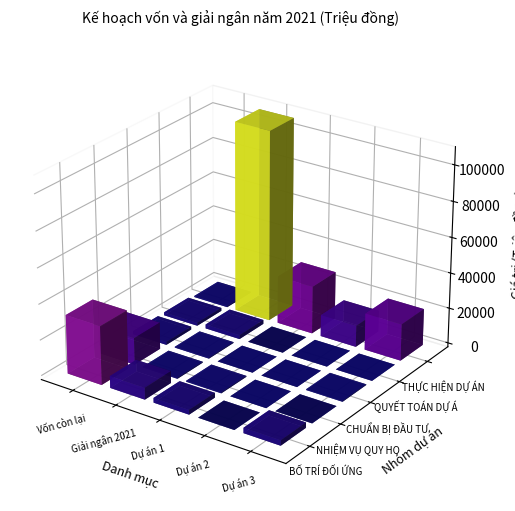

Between Giải ngân 2021 and Vốn còn lại, which is larger?

Vốn còn lại